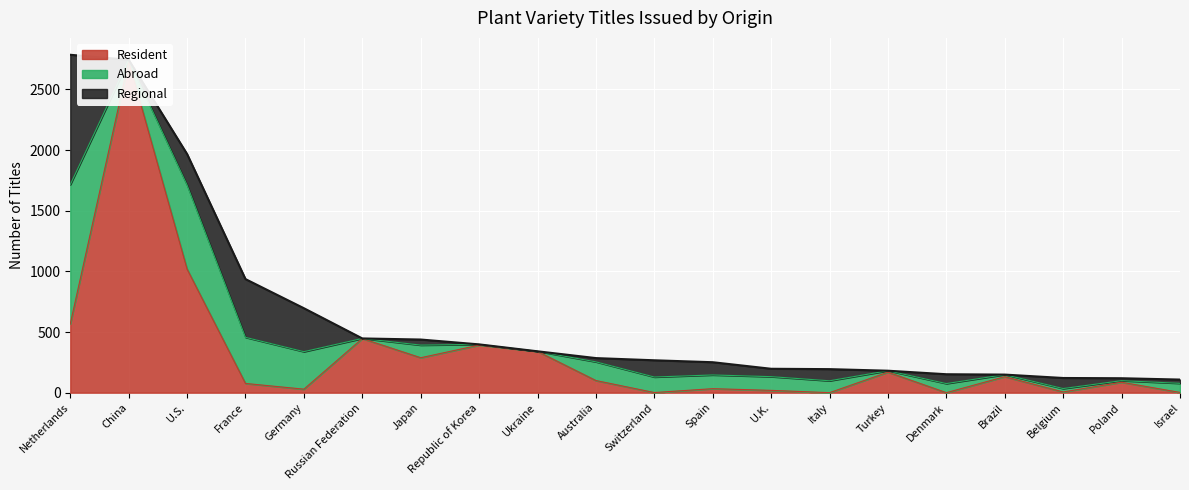

Is the value of Resident at Ukraine greater than the value of Abroad at Israel?

Yes